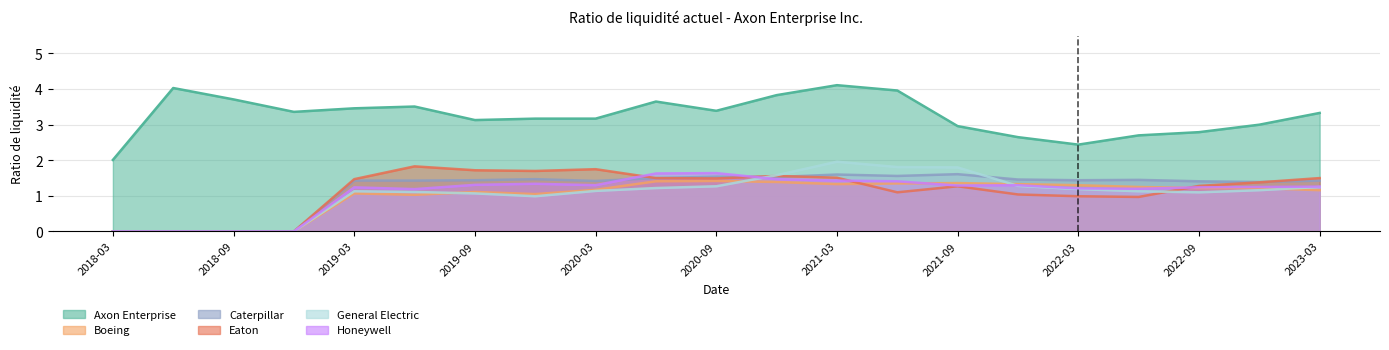

Which series has the largest range (max minus min)?

Axon Enterprise